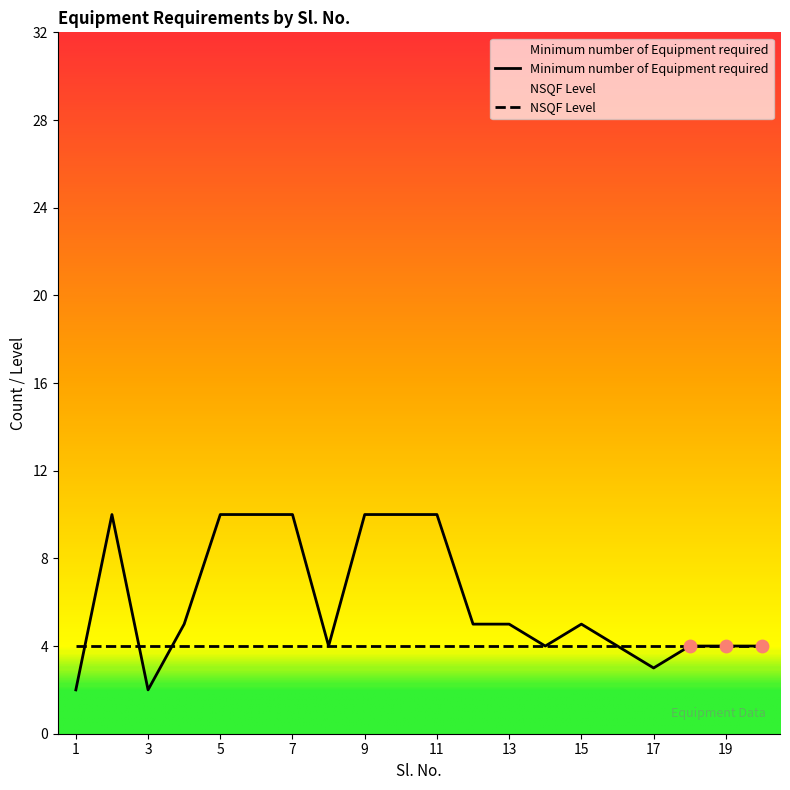

What is the change in value from 2 to 8?

-6